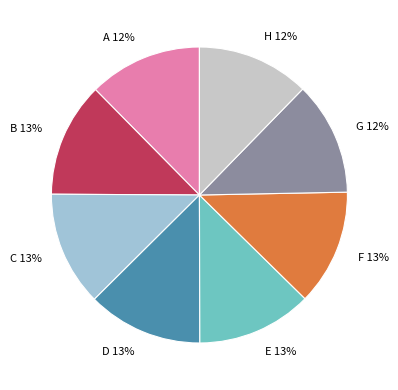

Combined, do H and A account for over 50%?

No